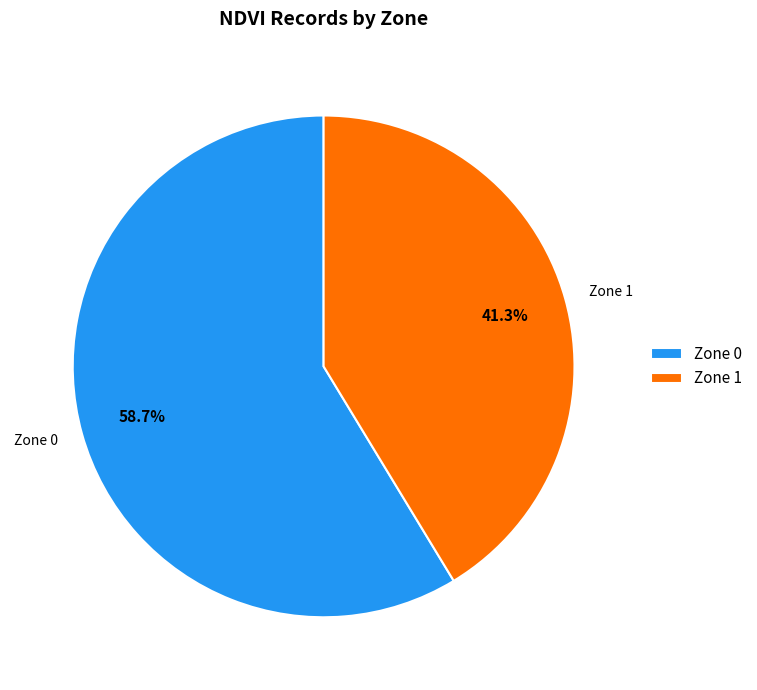

To the nearest percent, what is the difference between the largest and smallest slice percentages?

17%